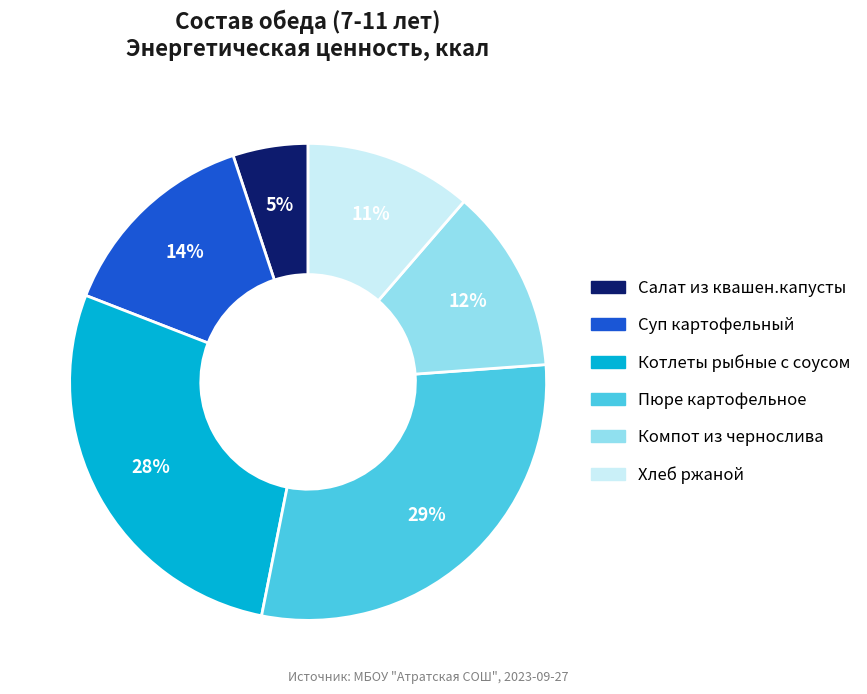

Combined, do Пюре картофельное and Котлеты рыбные с соусом account for over 50%?

Yes